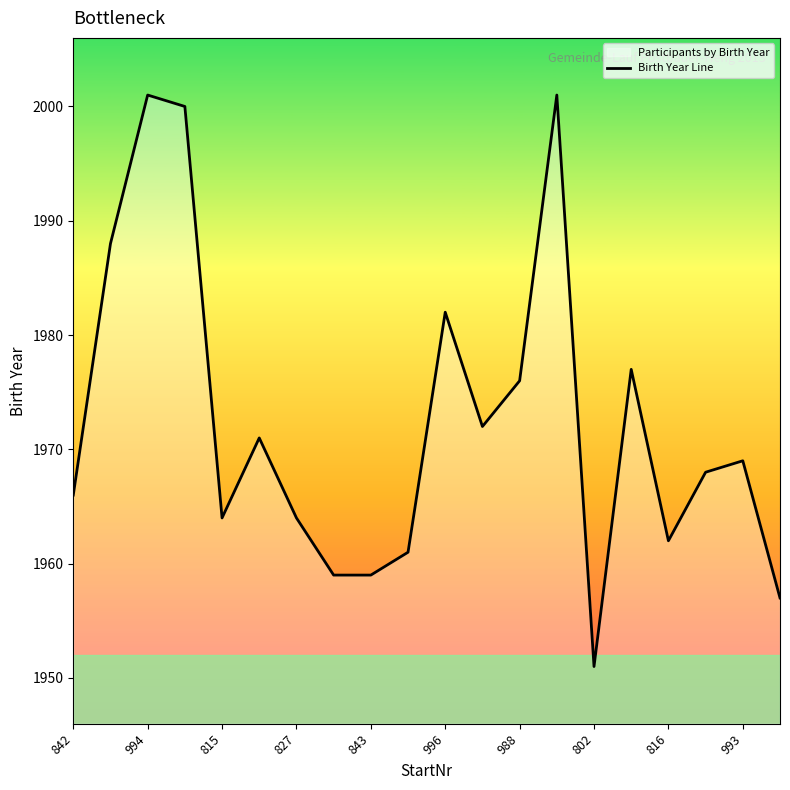

What is the label of the 5th point from the right?

15